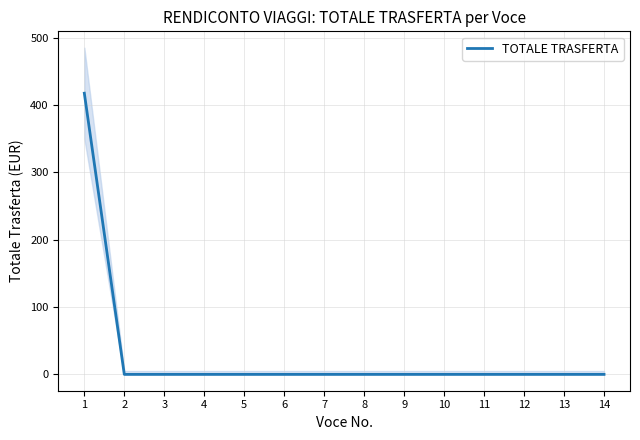

Rank the categories by value from lowest to highest.

2, 3, 4, 5, 6, 7, 8, 9, 10, 11, 12, 13, 14, 1